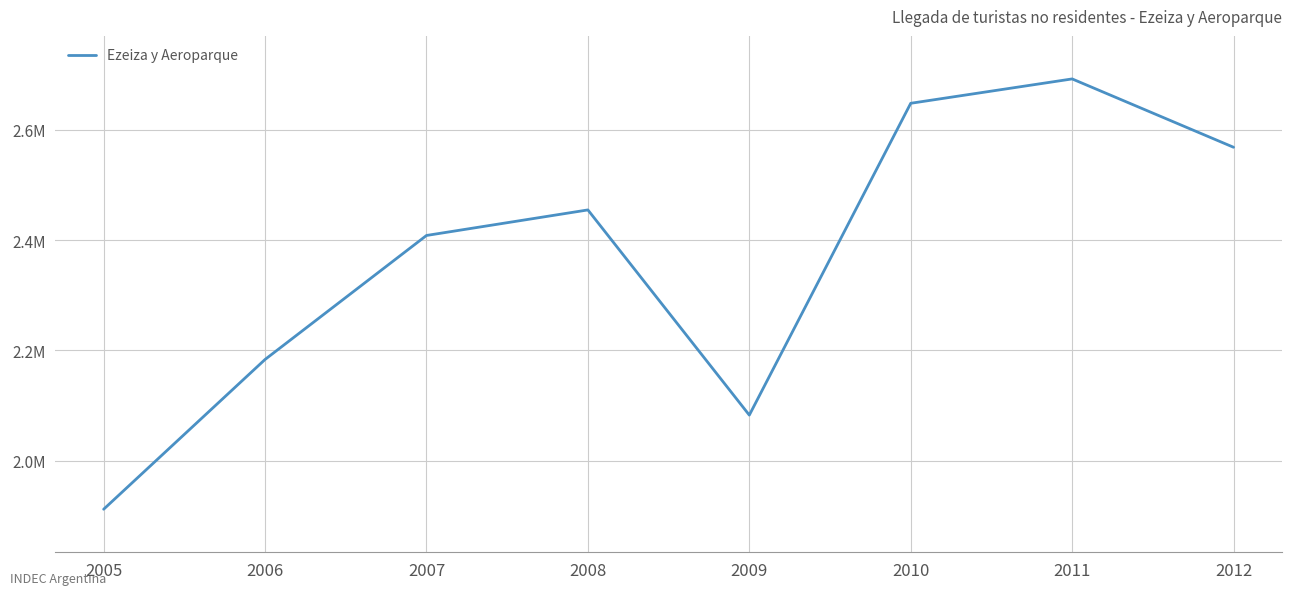

Reading left to right, extract all data points from this chart.

2005=1911916	2006=2183481	2007=2408294	2008=2454621	2009=2082599	2010=2647960	2011=2692132	2012=2568201